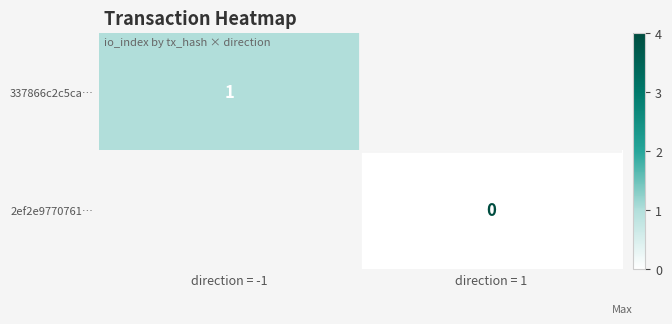

True or false: 337866c2c5ca… has a value of 1 at direction = -1.

True